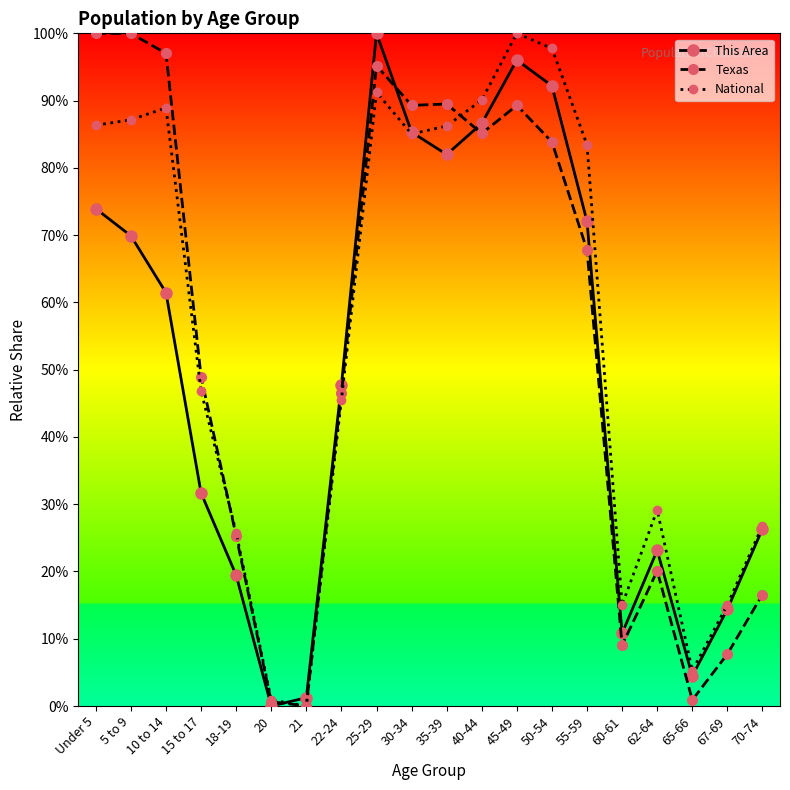

What is the difference between the second highest and second lowest values in the This Area series?

94.8